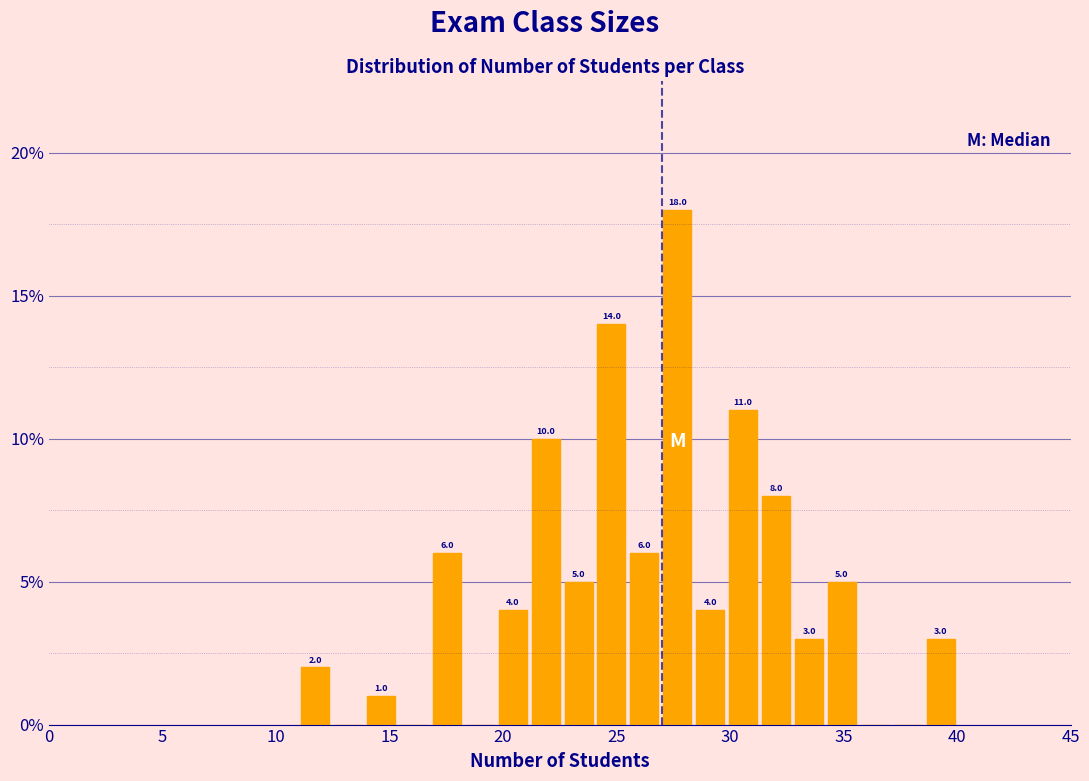

Around what value on the x-axis is the tallest bar? Give the approximate position of its centre, as read against the axis.

27.5